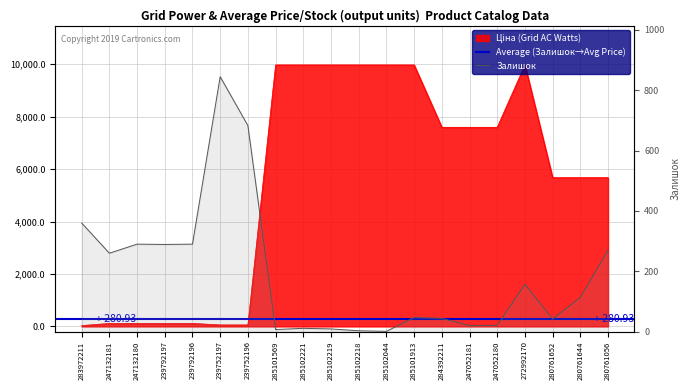

What position from the right is 280761652?

3